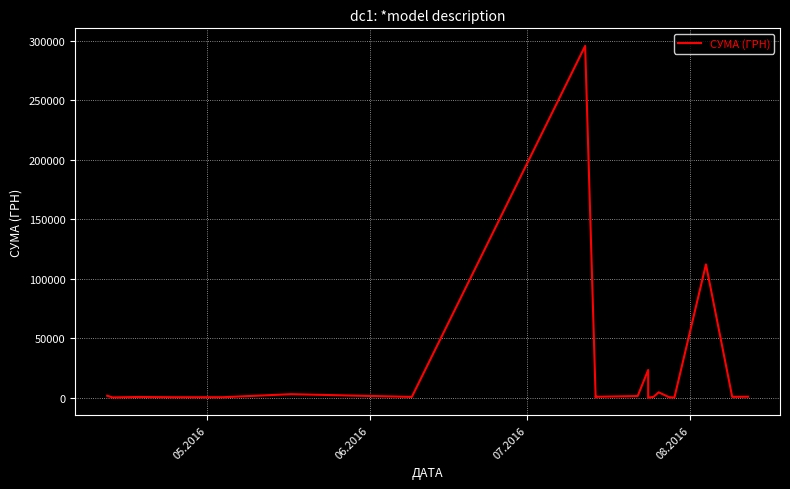

What is the smallest value displayed?

11.2